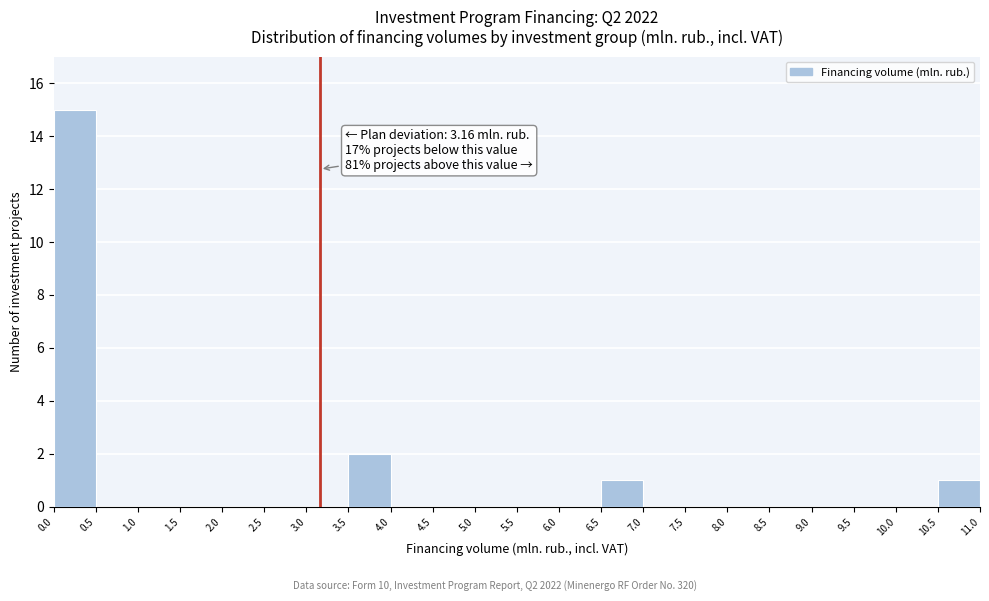

Over which range of the x-axis is the bar tallest?

0.0 to 0.5